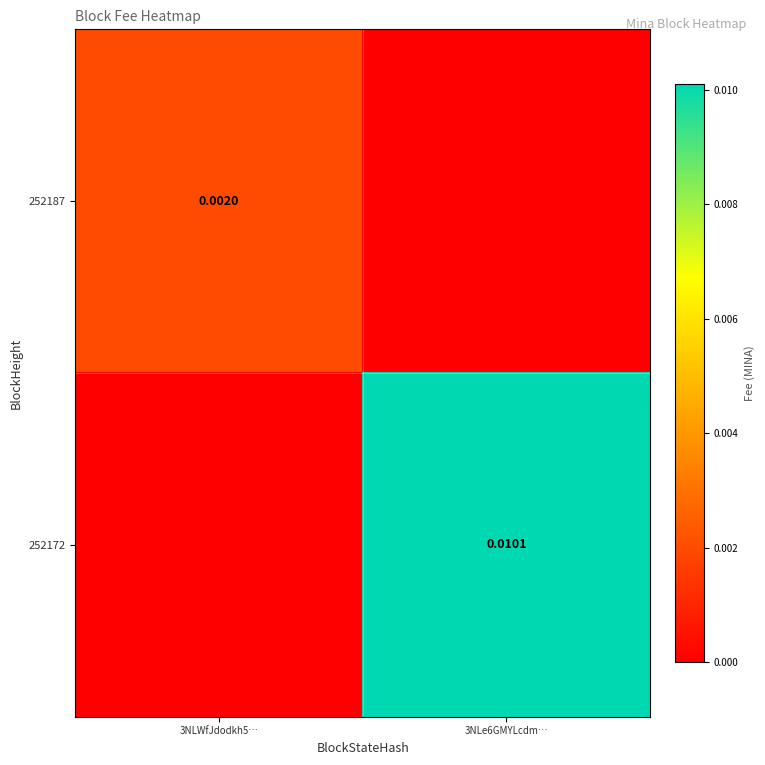

At which label does 252187 reach its peak?

3NLWfJdodkh5…